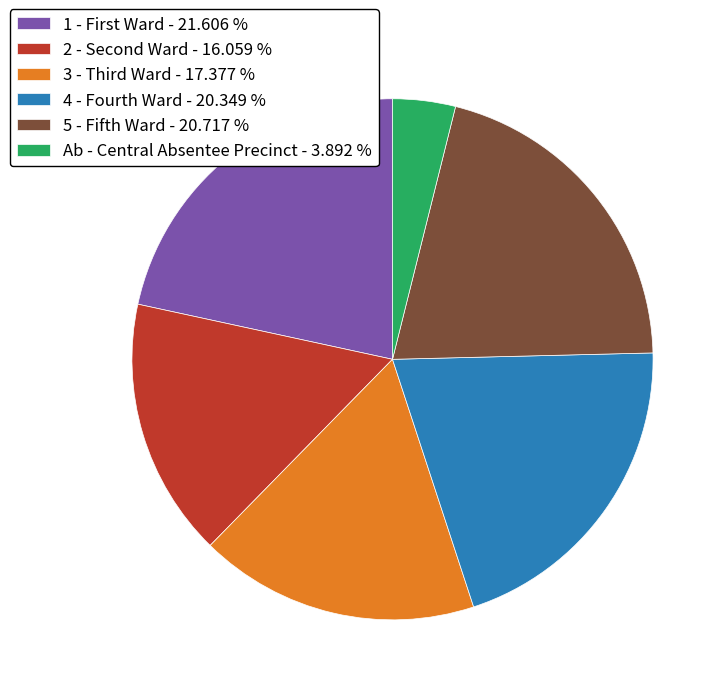

What is the largest slice in the pie chart?

1 - First Ward